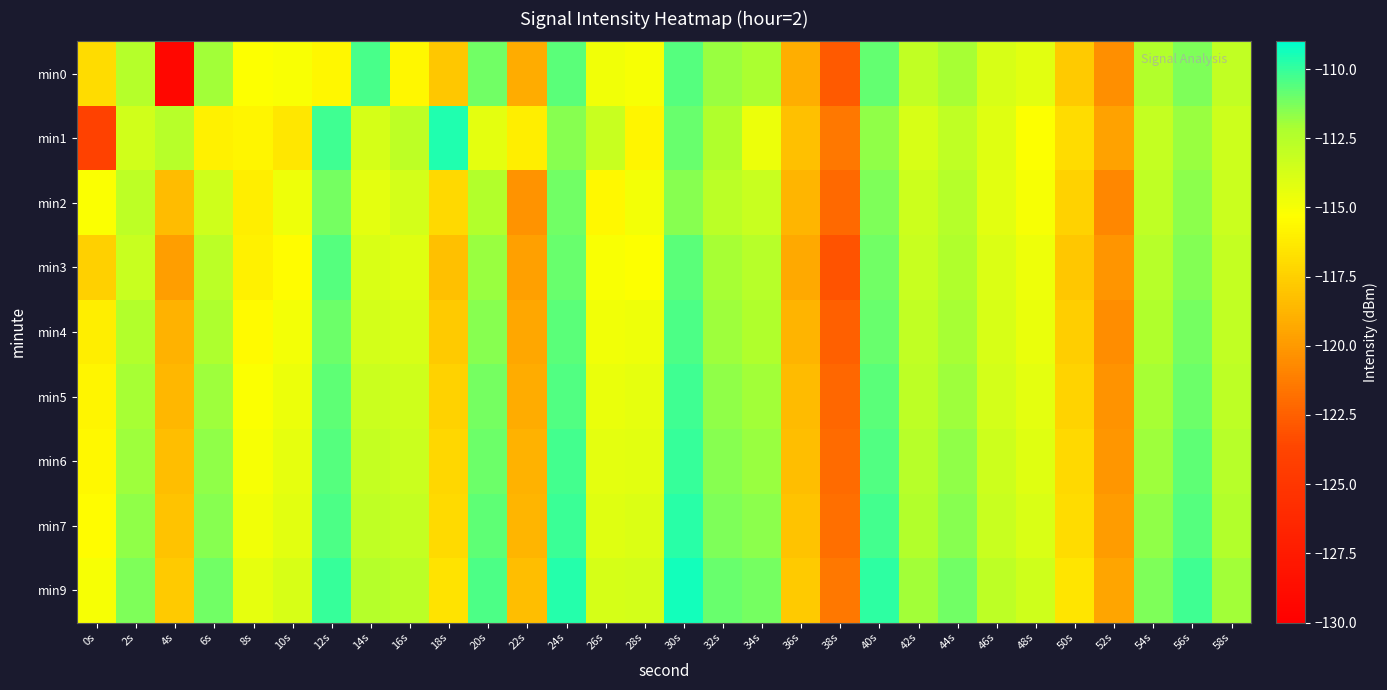

Which label corresponds to the smallest value in the chart?

4s